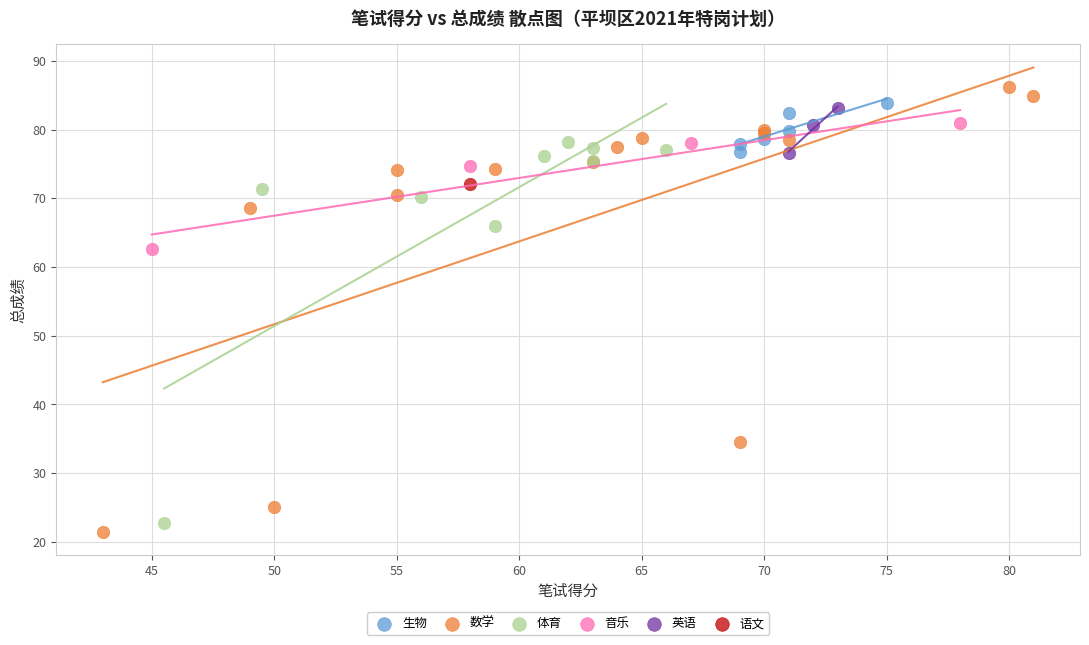

Which series contains the highest Y value?

数学